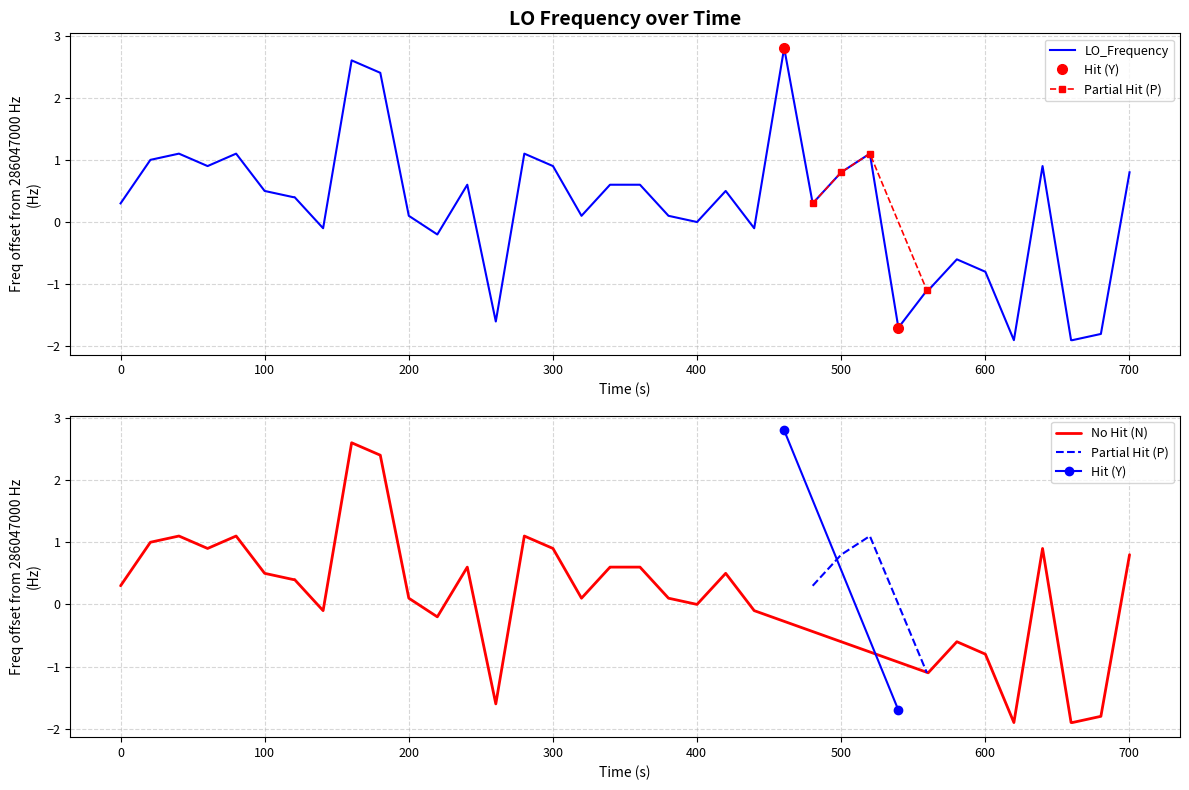

What is the minimum value for LO_Frequency?

-1.9